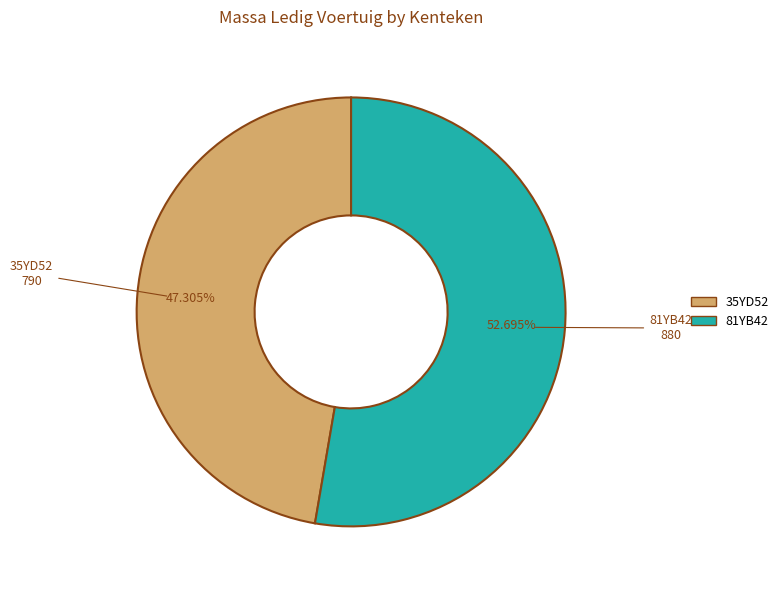

Does 35YD52 account for over 50% of the chart?

No